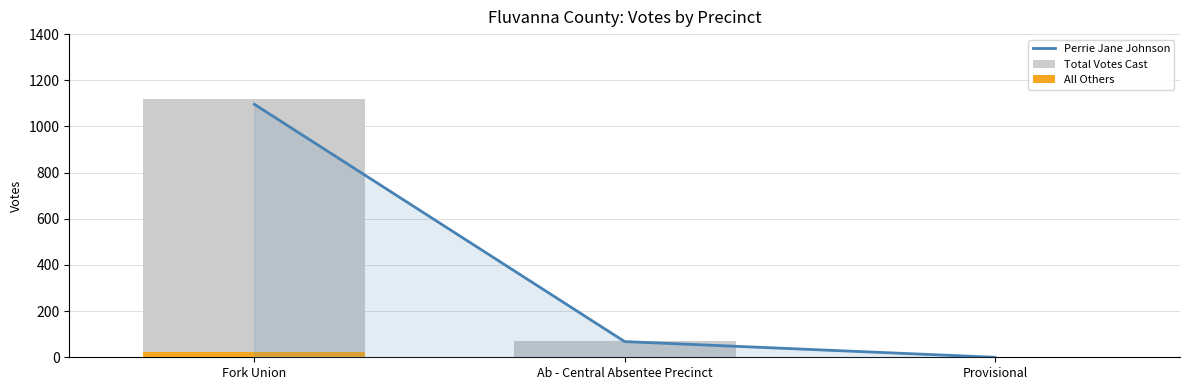

At which category does the chart reach its minimum across all series?

Provisional